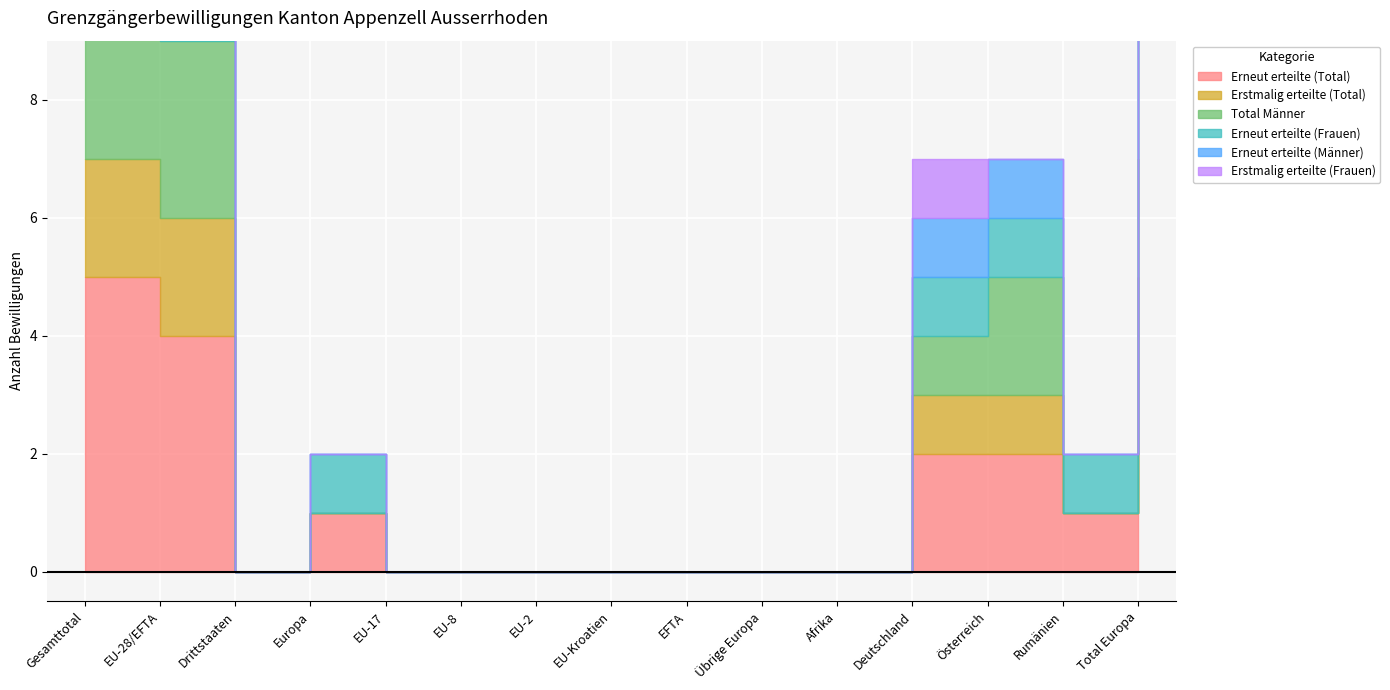

Between which two adjacent categories do Erneut erteilte (Frauen) and Total Männer first intersect?

Österreich and Rumänien